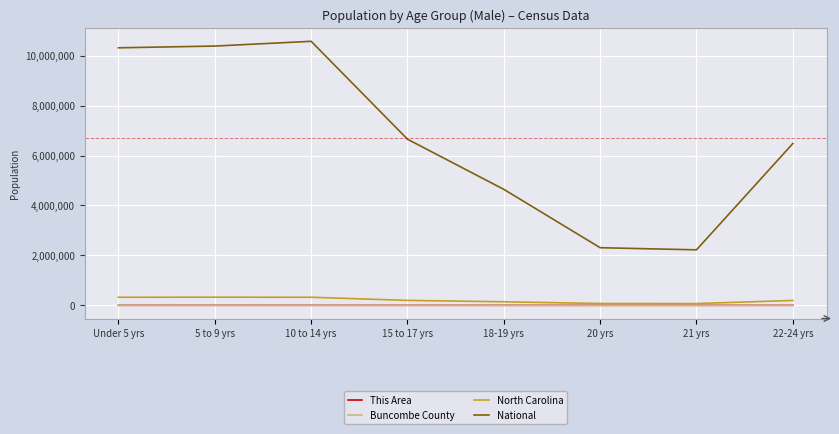

Does the chart display data point markers on the line(s)?

No